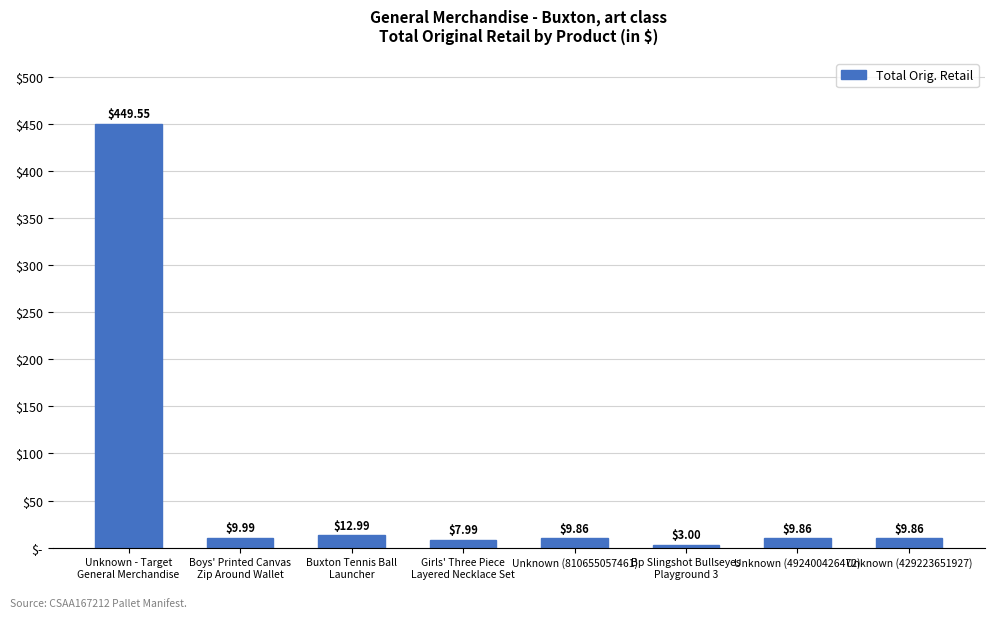

What position from the left is Unknown (492400426472)?

7